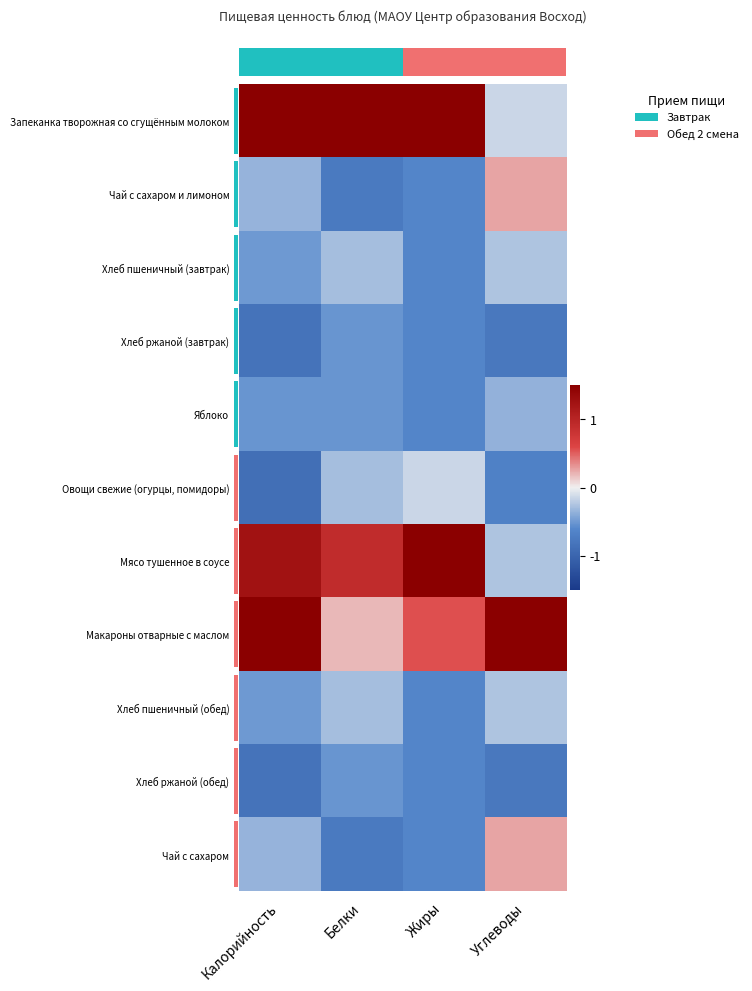

Between Калорийность and Углеводы, which is larger?

Калорийность